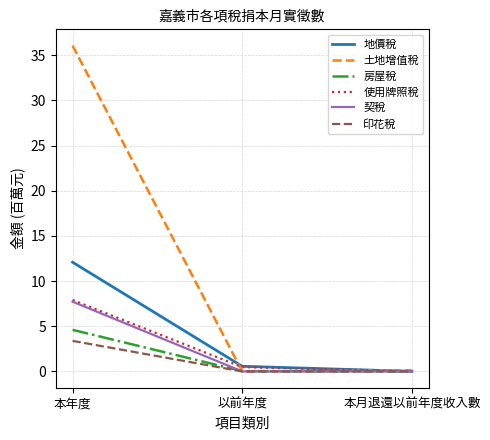

What is the greatest value displayed?

36.1